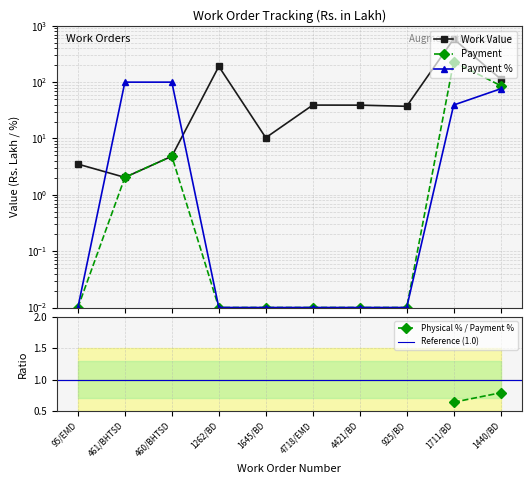

At which category does the chart reach its peak across all series?

1711/BD